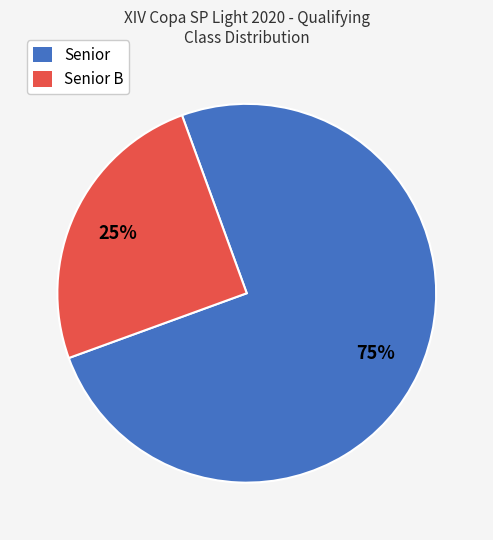

To the nearest percent, what is the average slice percentage?

50%